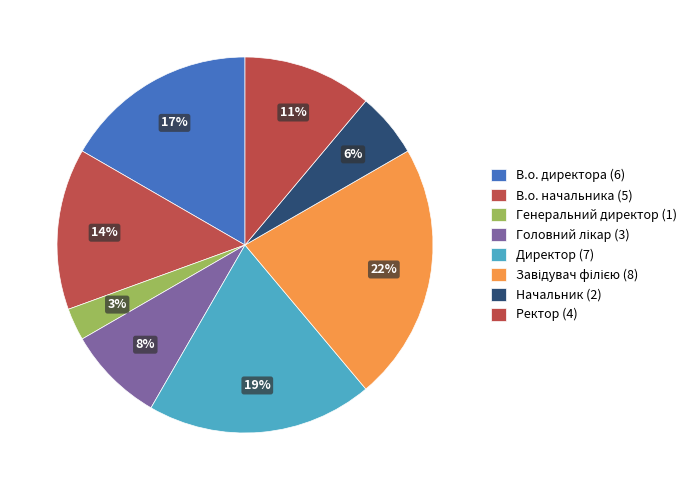

The В.о. директора slice represents 17% of the pie. True or false?

True